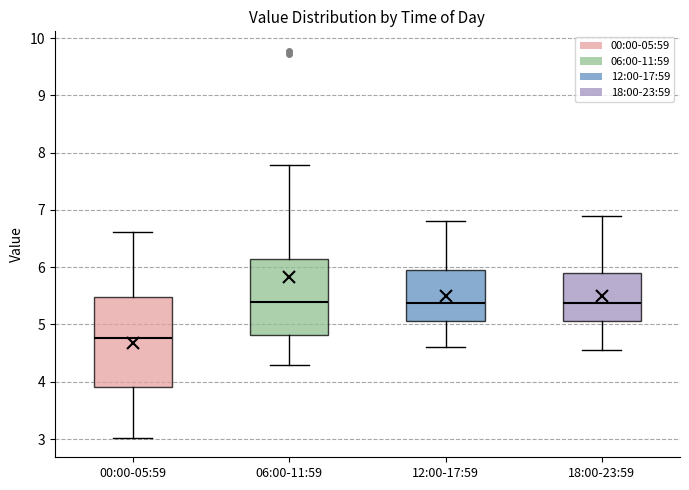

Where does the lower whisker of the box for 12:00-17:59 end on the y-axis? The values are not printed on the chart, so give them approximately, as read against the axis.

4.6